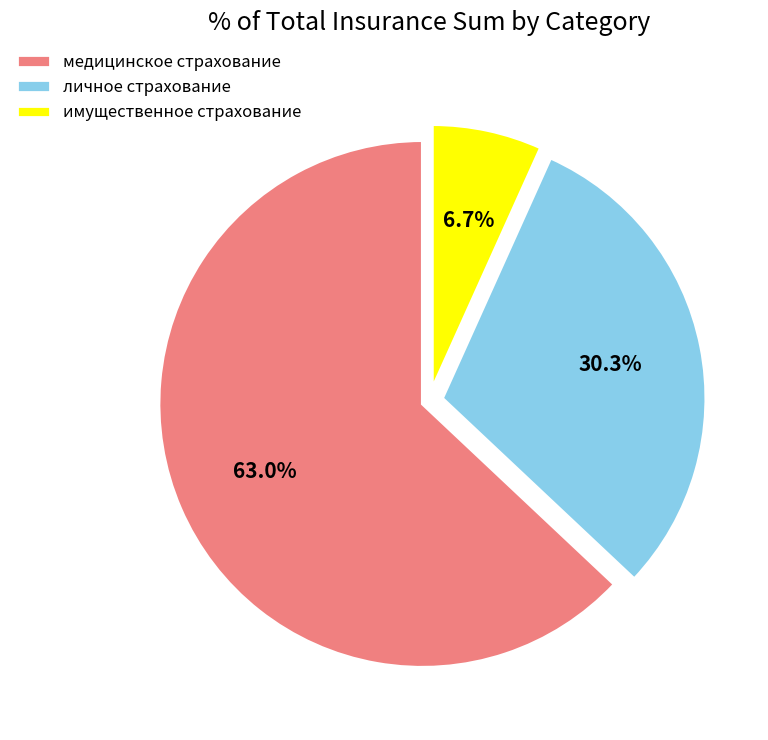

Rank the categories by value from highest to lowest.

медицинское страхование, личное страхование, имущественное страхование